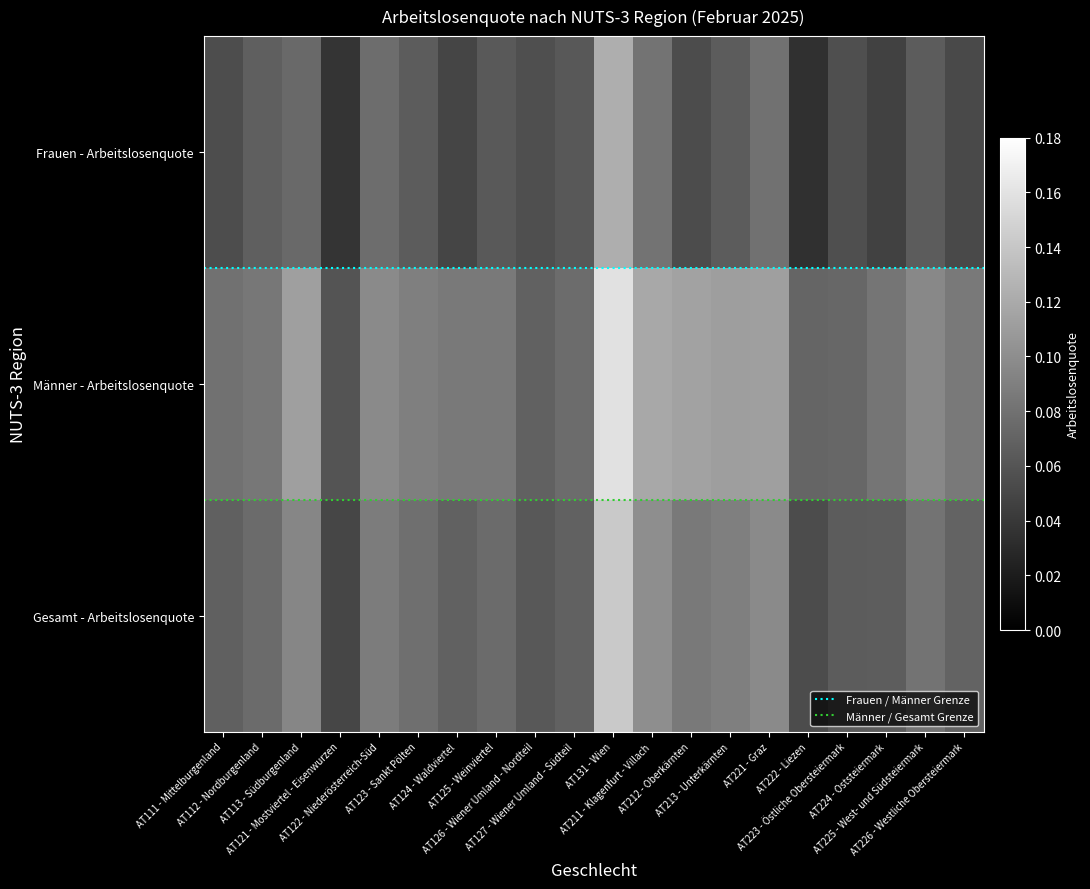

At AT113 - Südburgenland, list the series in order from smallest to largest.

Frauen - Arbeitslosenquote, Gesamt - Arbeitslosenquote, Männer - Arbeitslosenquote